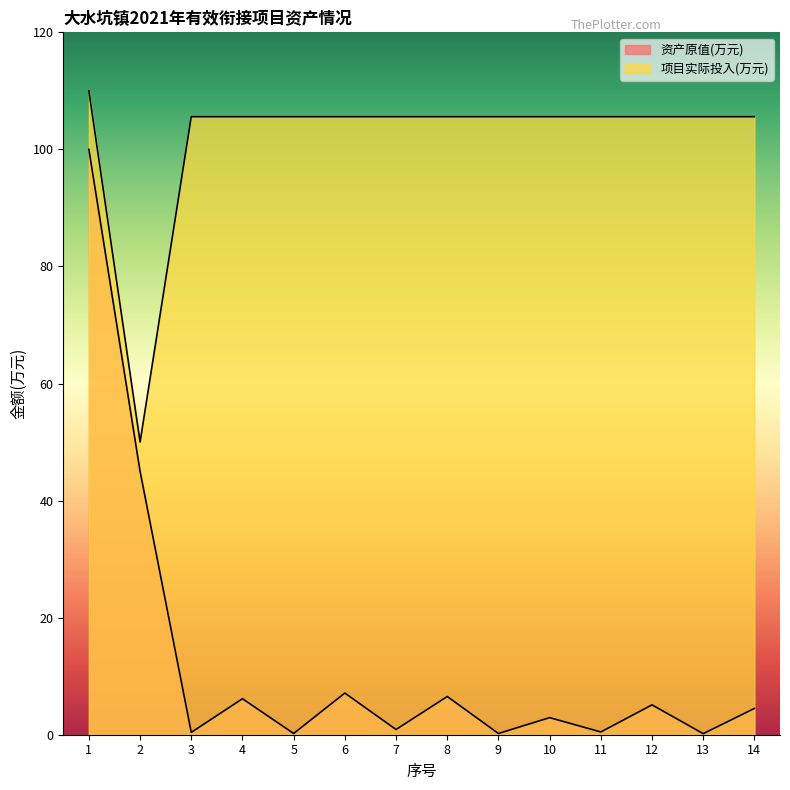

How many series are shown in this chart?

2